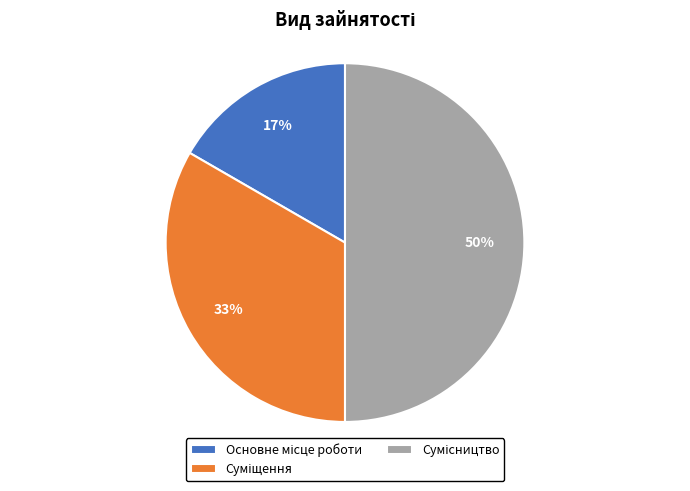

To the nearest percent, what is the difference between the largest and smallest slice percentages?

33%